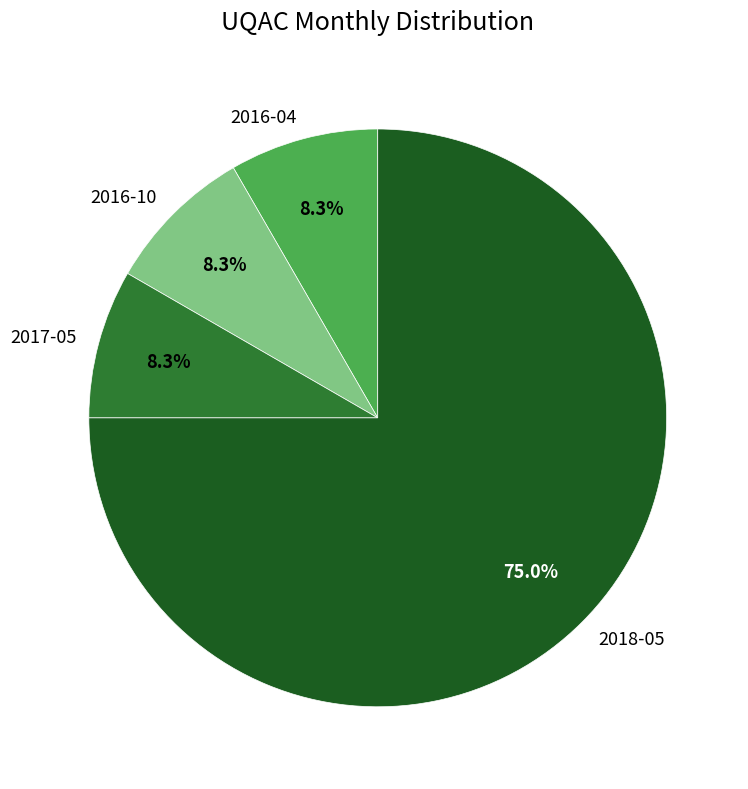

Do 2016-04 and 2016-10 together represent more than half of the pie?

No